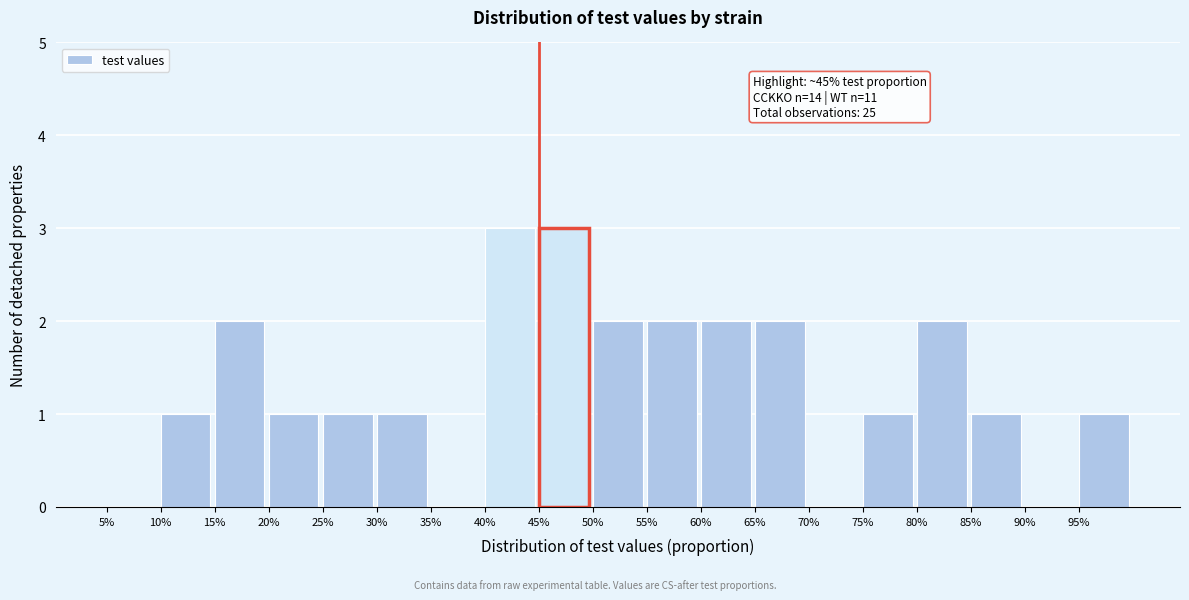

Reading left to right, extract all data points from this chart.

5%=0	10%=1	15%=2	20%=1	25%=1	30%=1	35%=0	40%=3	45%=3	50%=2	55%=2	60%=2	65%=2	70%=0	75%=1	80%=2	85%=1	90%=0	95%=1